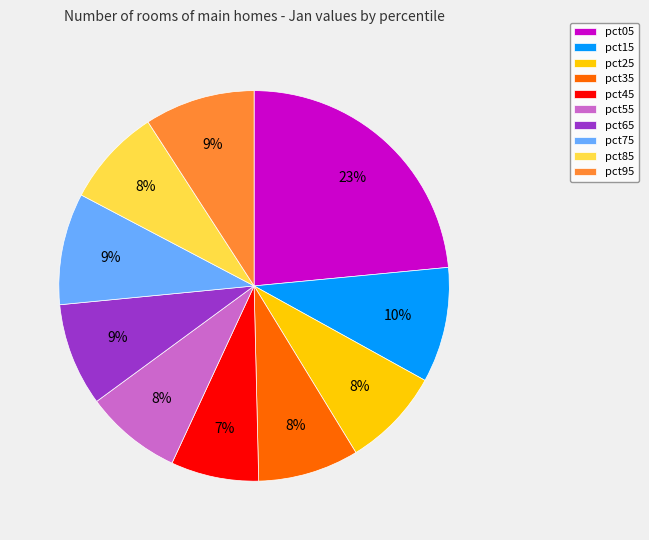

Does any single category account for the majority?

No